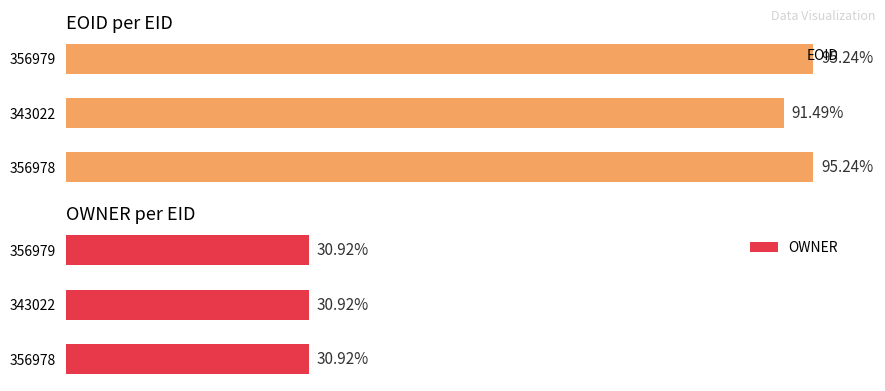

Rank the categories by EOID value from highest to lowest.

356979, 356978, 343022